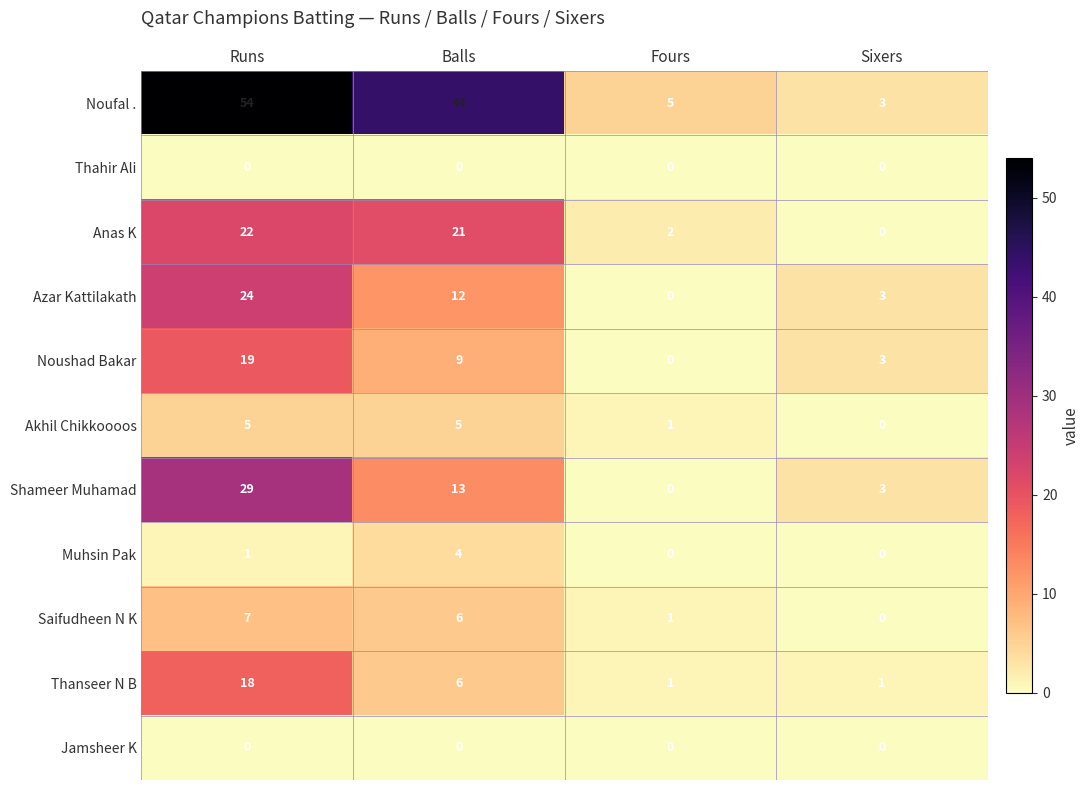

Count the number of data series in this chart.

11